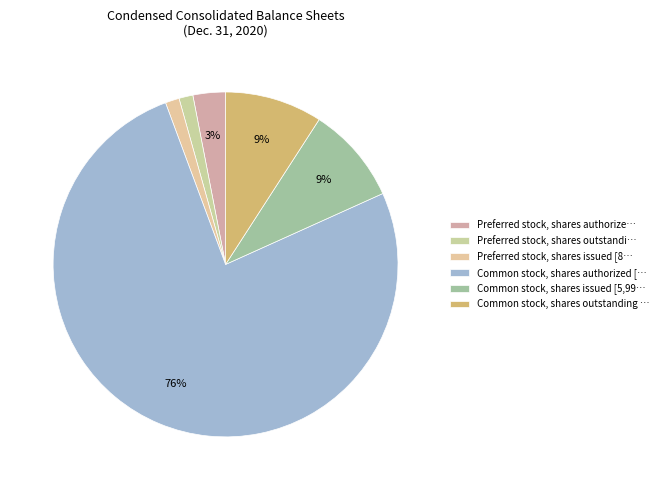

Rank the categories by value from lowest to highest.

Preferred stock, shares outstanding, Preferred stock, shares issued, Preferred stock, shares authorized, Common stock, shares issued, Common stock, shares outstanding, Common stock, shares authorized